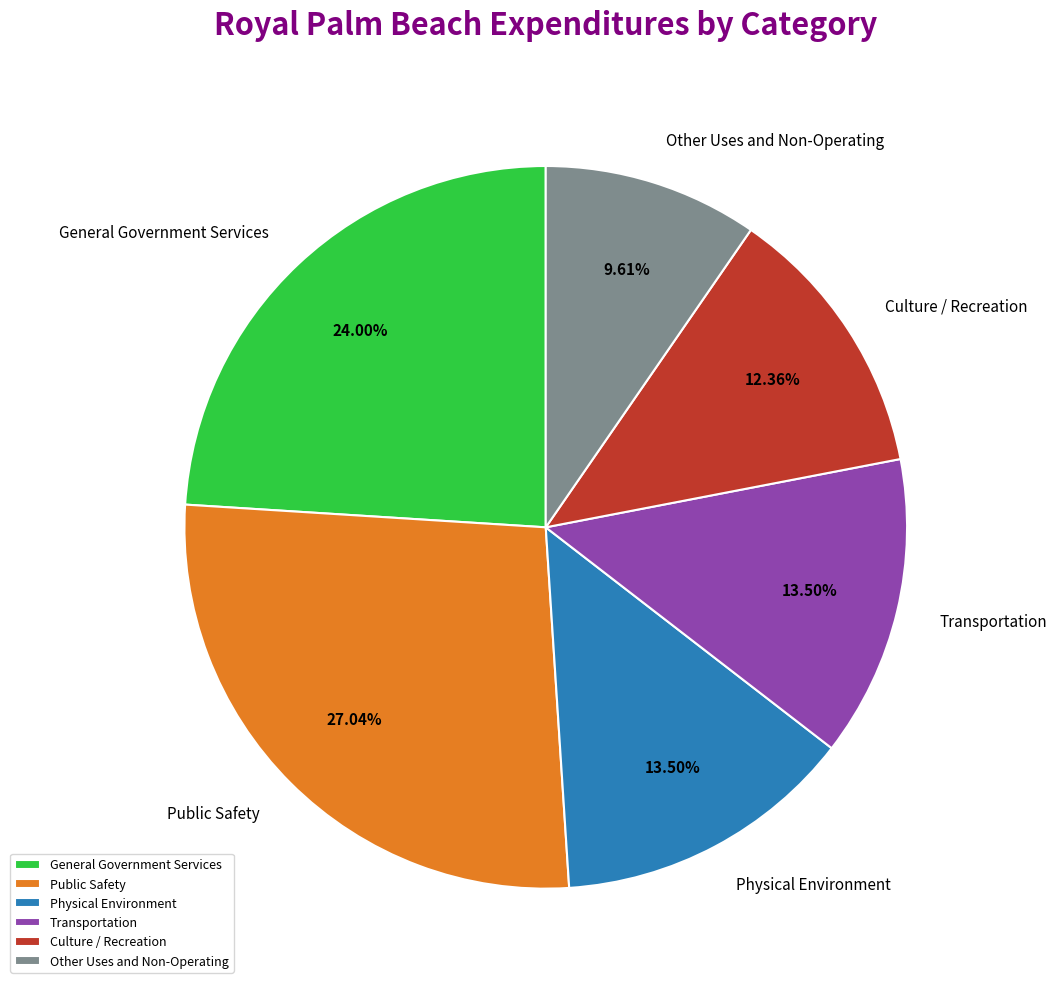

How many segments does this pie chart have?

6